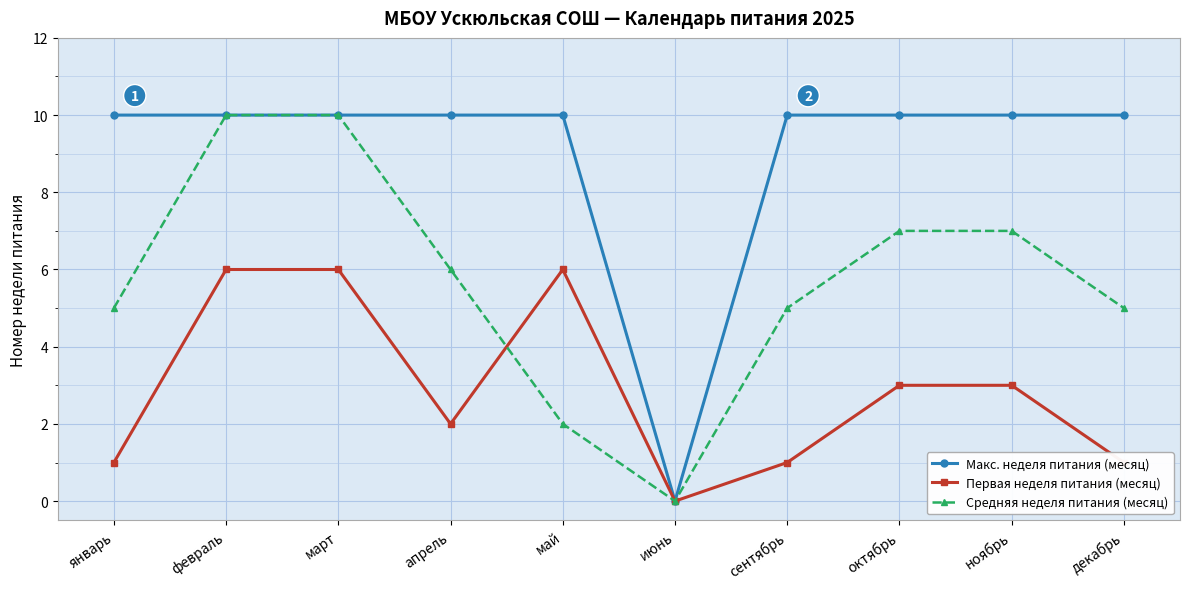

Is the value of Средняя неделя питания (месяц) at май greater than the value of Первая неделя питания (месяц) at июнь?

Yes